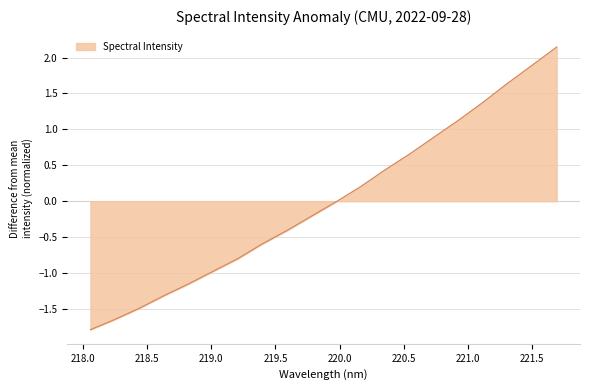

Count the number of categories in the chart.

20